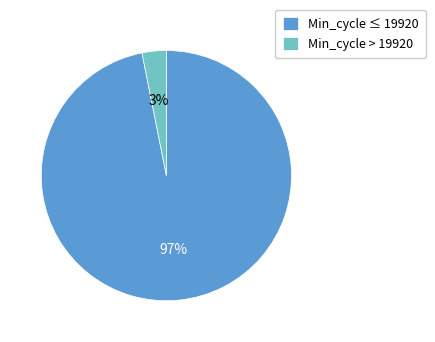

How many segments does this pie chart have?

2